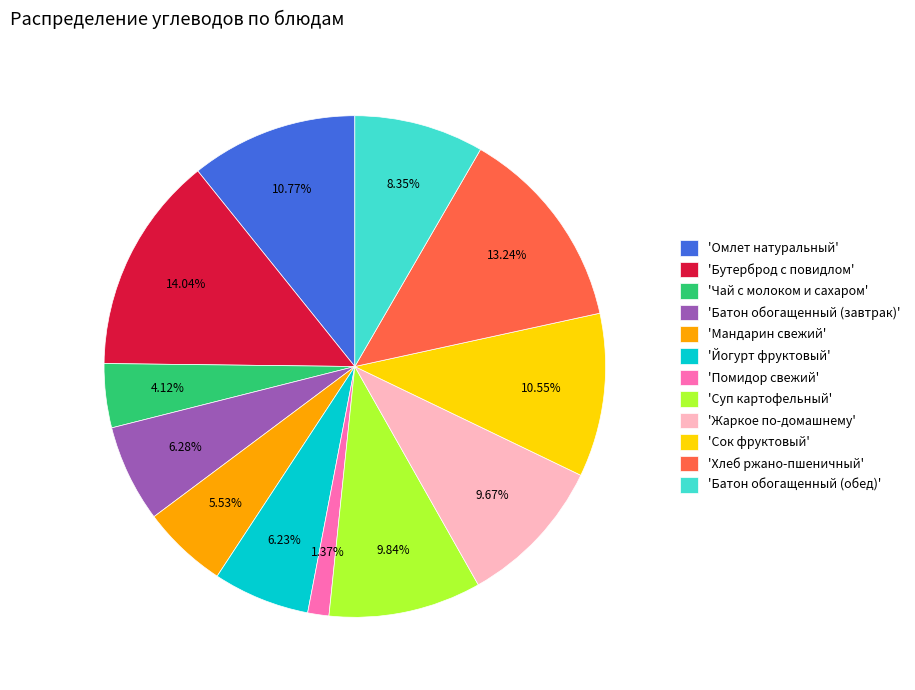

Combined, do 'Помидор свежий' and 'Суп картофельный' account for over 50%?

No